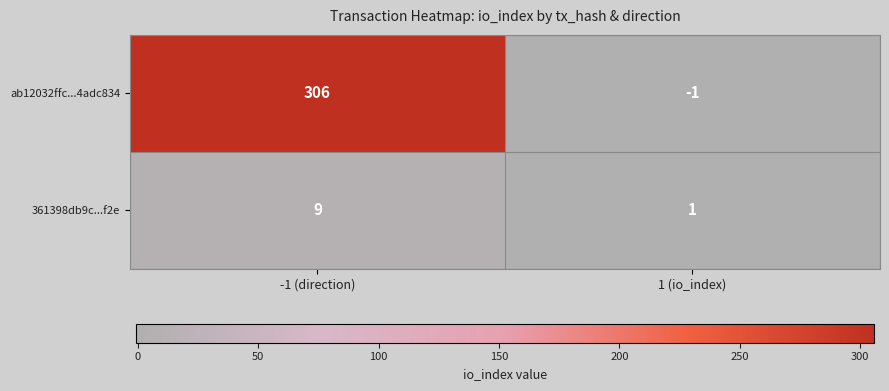

Which category has the lowest value in the 361398db9c...f2e series?

1 (io_index)